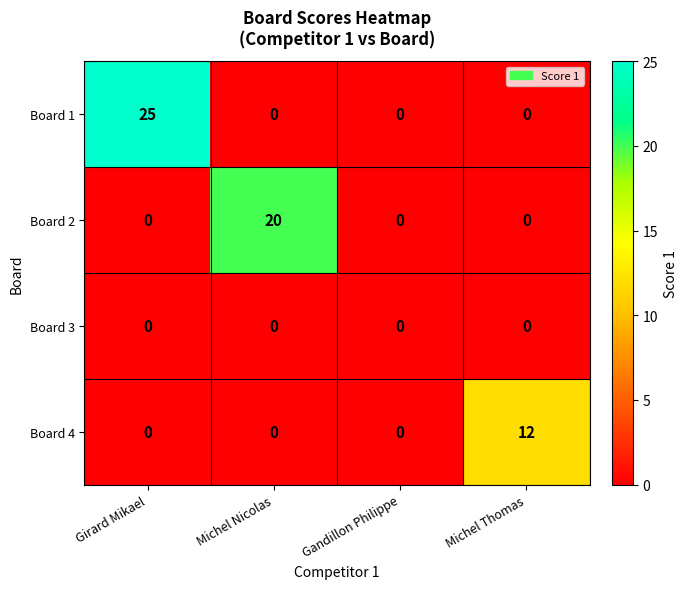

Which category has the highest value across all series?

Girard Mikael